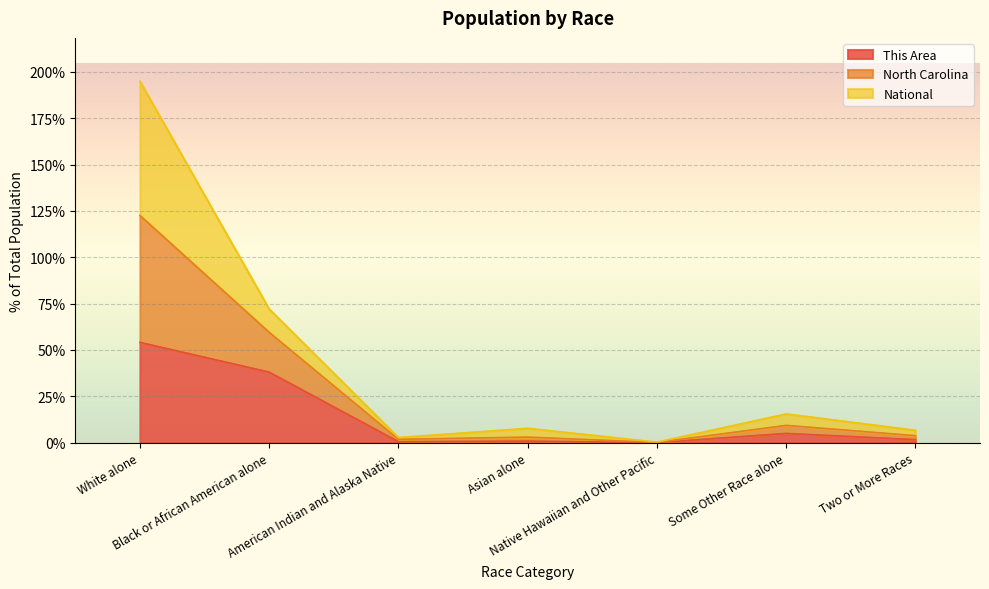

At which category does North Carolina reach its first local valley?

American Indian and Alaska Native